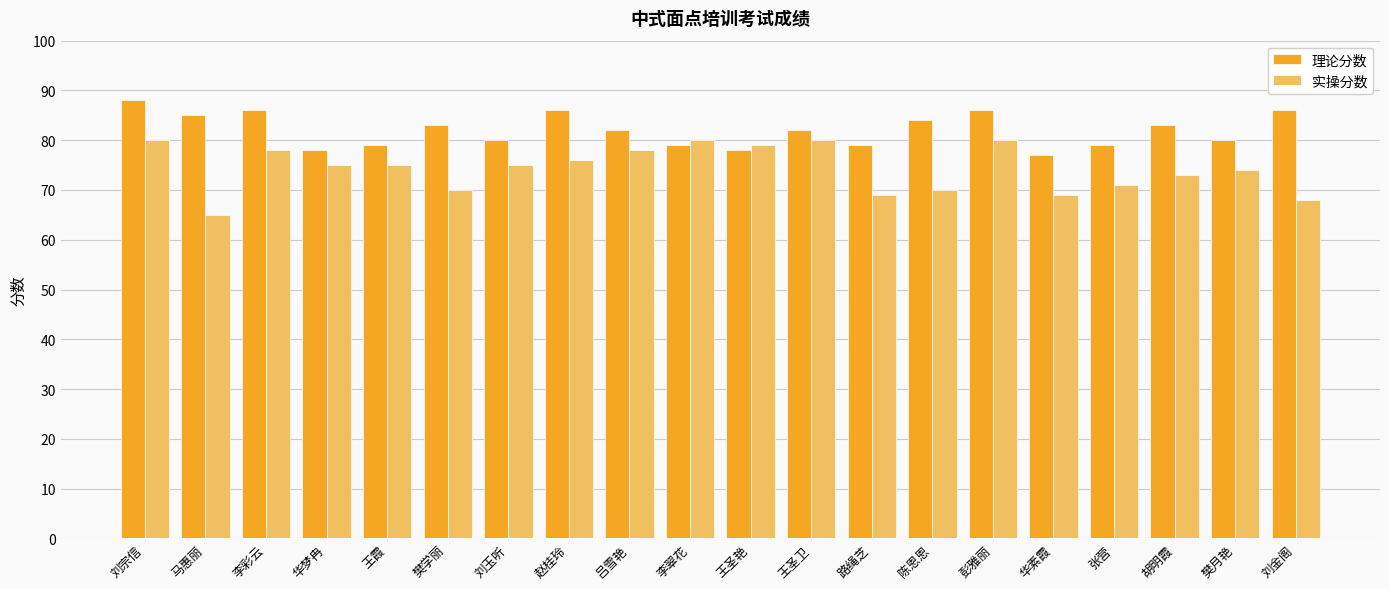

What is the value of the 理论分数 bar at the 2nd from the left?

85